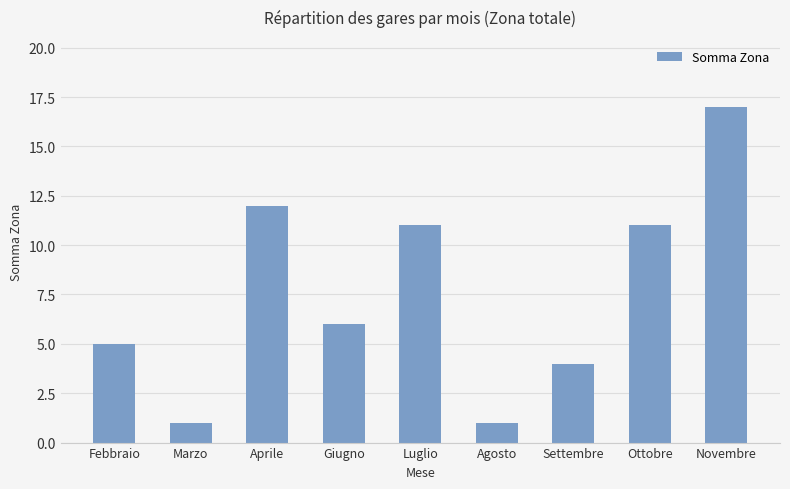

The value at Novembre is 25. True or false?

False